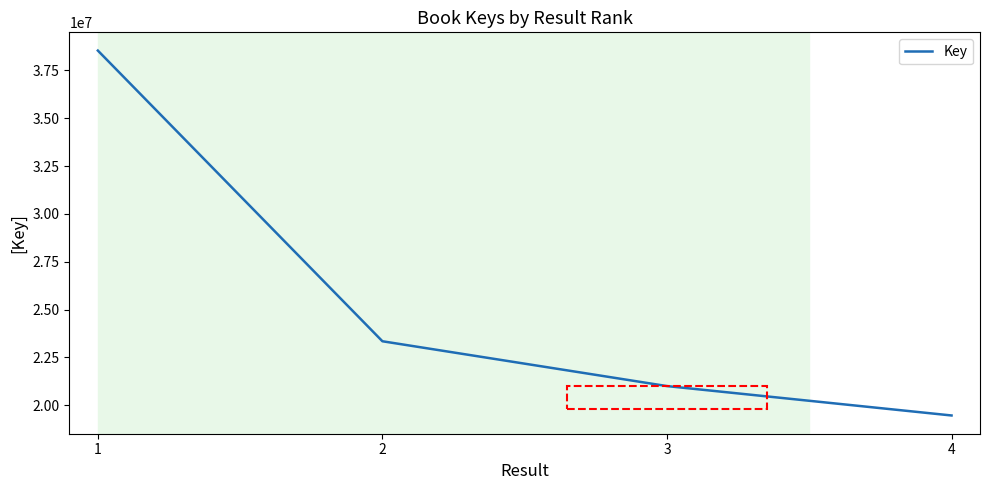

Reading left to right, list all the values displayed in this chart.

1=38532946	2=23343779	3=21001722	4=19465793